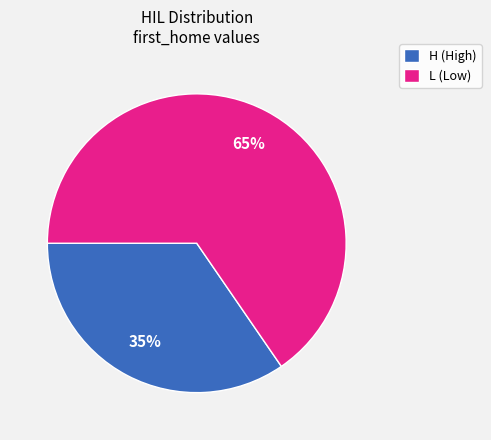

Combined, do H (High) and L (Low) account for over 50%?

Yes